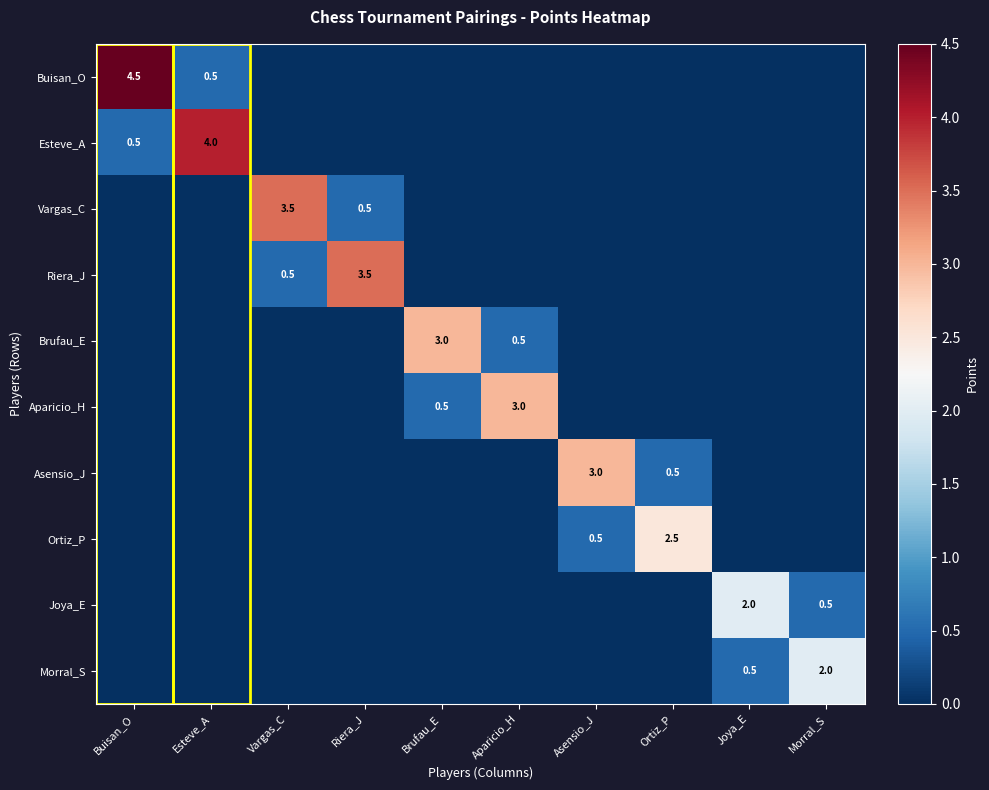

At how many categories does at least one series exceed 0?

10